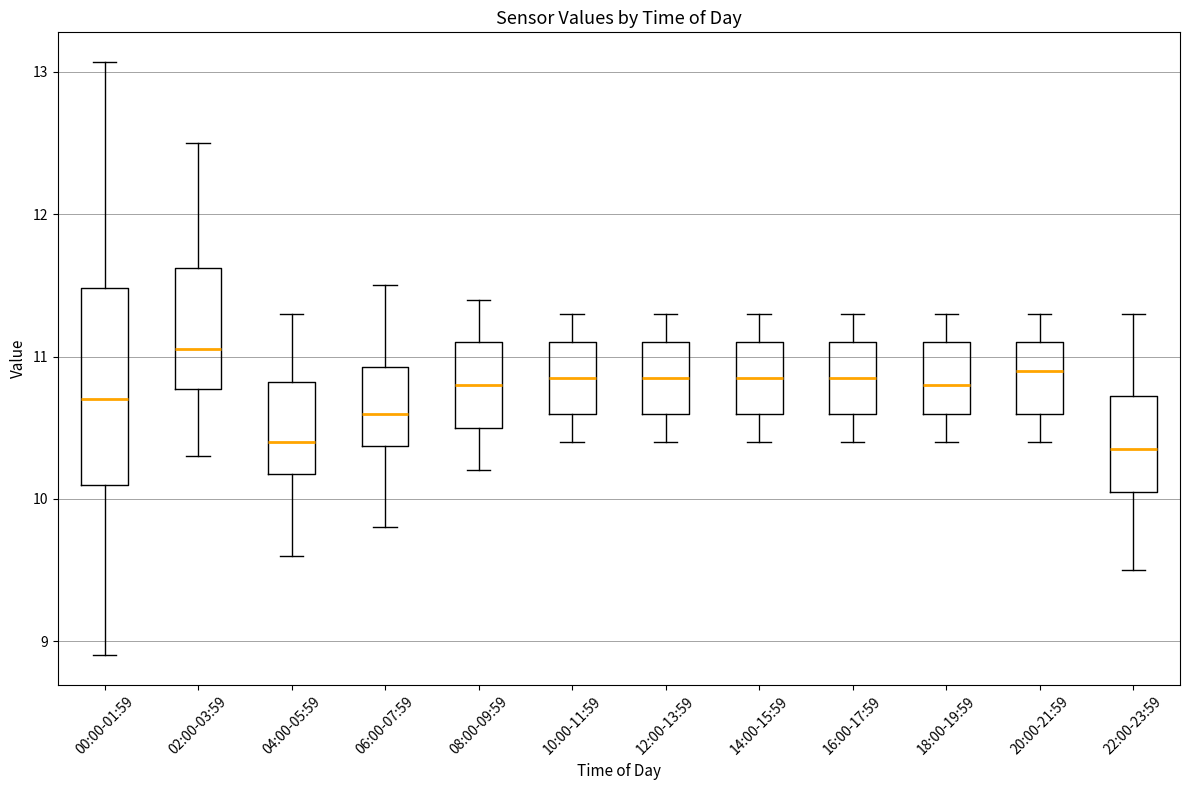

Comparing the boxes themselves (not the whiskers), which one is the tallest?

00:00-01:59